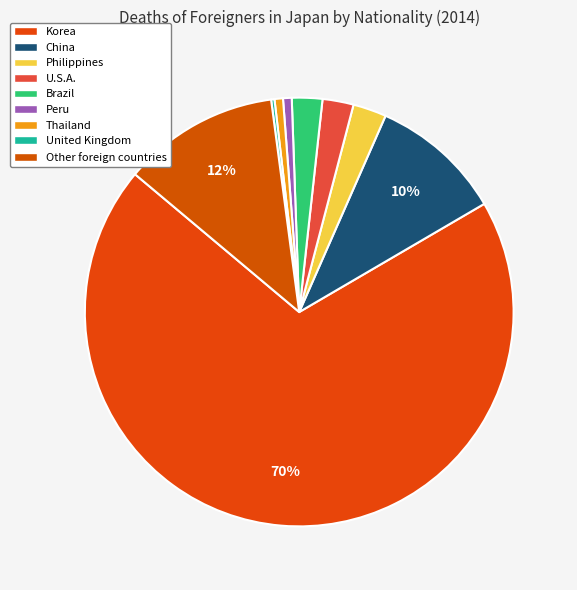

What is the change in value from United Kingdom to Other foreign countries?

+779